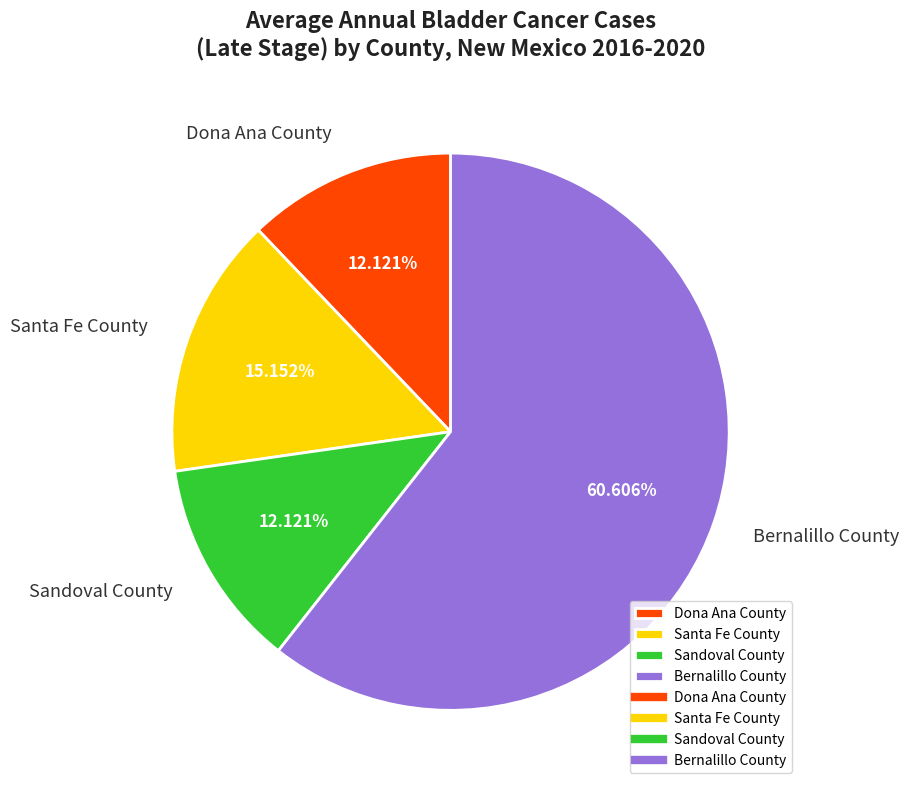

Which slice is the largest?

Bernalillo County